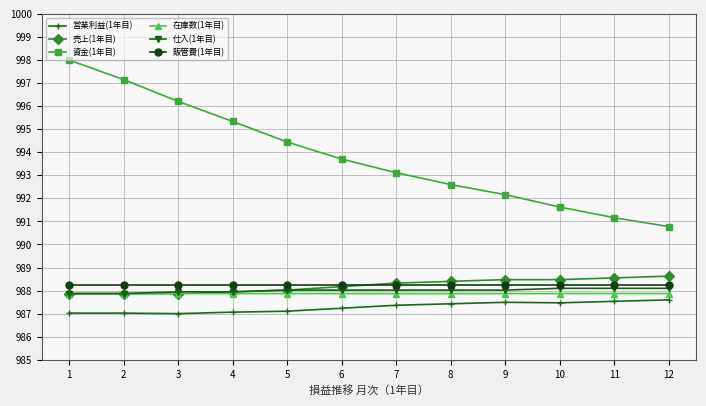

What is the difference between the highest and lowest values at 3?

9.2